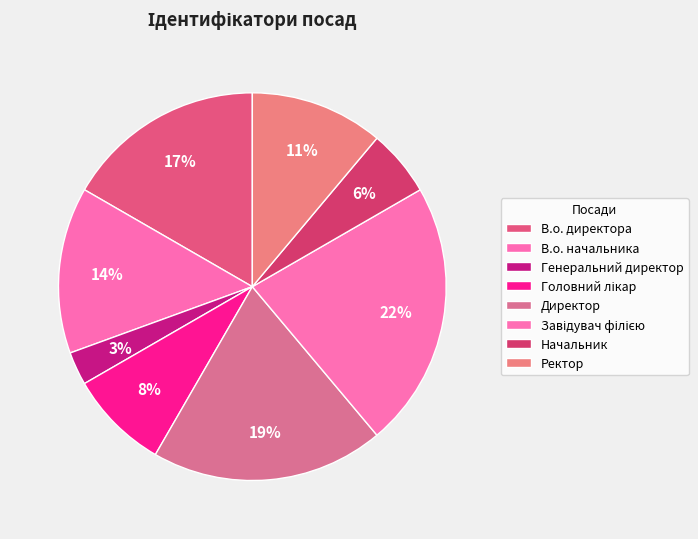

What percentage is the В.о. директора slice, to the nearest percent?

17%